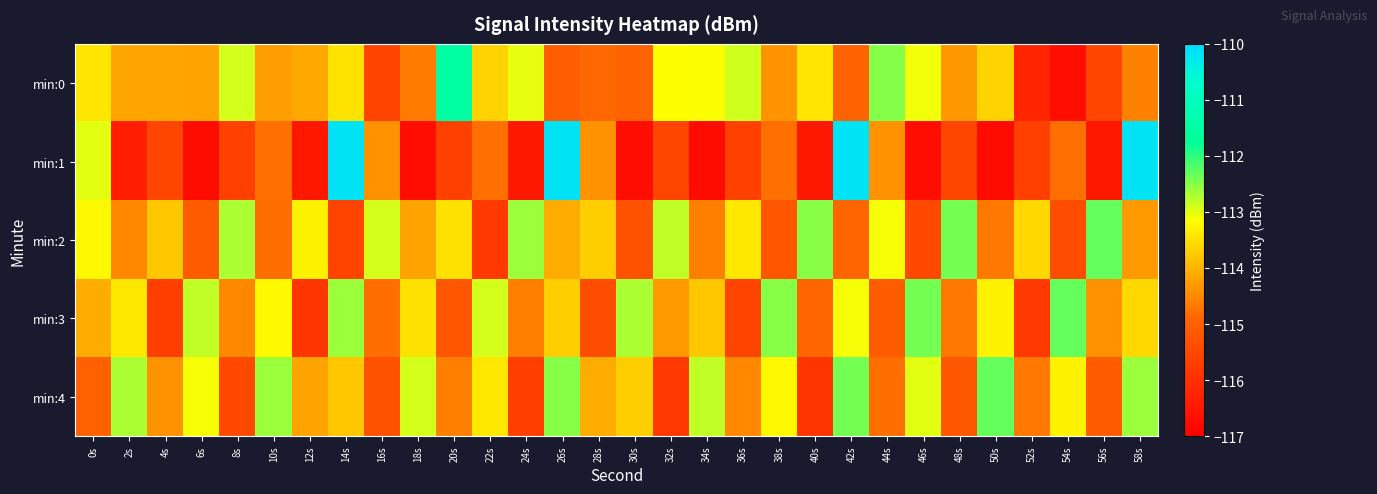

Reading right to left, list all the values displayed in this chart.

min:0: 58s=-114.6	56s=-115.6	54s=-116.7	52s=-116.2	50s=-113.7	48s=-114.3	46s=-113.1	44s=-112.5	42s=-115.0	40s=-113.4	38s=-114.4	36s=-112.9	34s=-113.1	32s=-113.2	30s=-115.0	28s=-114.9	26s=-115.0	24s=-113.0	22s=-113.7	20s=-111.6	18s=-114.6	16s=-115.6	14s=-113.4	12s=-114.1	10s=-114.3	8s=-112.9	6s=-114.2	4s=-114.2	2s=-114.2	0s=-113.4
min:1: 58s=-110.1	56s=-116.5	54s=-114.8	52s=-115.7	50s=-116.7	48s=-115.5	46s=-116.7	44s=-114.4	42s=-110.1	40s=-116.5	38s=-114.8	36s=-115.7	34s=-116.7	32s=-115.5	30s=-116.7	28s=-114.4	26s=-110.1	24s=-116.5	22s=-114.8	20s=-115.7	18s=-116.7	16s=-114.4	14s=-110.1	12s=-116.5	10s=-114.8	8s=-115.7	6s=-116.7	4s=-115.5	2s=-116.4	0s=-113.0
min:2: 58s=-114.3	56s=-112.3	54s=-115.4	52s=-113.6	50s=-114.7	48s=-112.4	46s=-115.5	44s=-113.1	42s=-114.9	40s=-112.5	38s=-115.2	36s=-113.4	34s=-114.6	32s=-112.8	30s=-115.3	28s=-113.7	26s=-114.1	24s=-112.6	22s=-115.8	20s=-113.5	18s=-114.2	16s=-112.9	14s=-115.6	12s=-113.3	10s=-114.8	8s=-112.7	6s=-115.1	4s=-113.8	2s=-114.5	0s=-113.2
min:3: 58s=-113.6	56s=-114.4	54s=-112.3	52s=-115.8	50s=-113.3	48s=-114.7	46s=-112.4	44s=-115.1	42s=-113.1	40s=-114.9	38s=-112.5	36s=-115.6	34s=-113.8	32s=-114.3	30s=-112.7	28s=-115.4	26s=-113.7	24s=-114.6	22s=-112.9	20s=-115.2	18s=-113.5	16s=-114.8	14s=-112.6	12s=-115.9	10s=-113.2	8s=-114.5	6s=-112.8	4s=-115.7	2s=-113.4	0s=-114.1
min:4: 58s=-112.6	56s=-115.1	54s=-113.3	52s=-114.7	50s=-112.3	48s=-115.2	46s=-113.0	44s=-114.8	42s=-112.4	40s=-115.9	38s=-113.2	36s=-114.5	34s=-112.8	32s=-115.8	30s=-113.7	28s=-114.1	26s=-112.5	24s=-115.7	22s=-113.4	20s=-114.6	18s=-112.9	16s=-115.3	14s=-113.8	12s=-114.2	10s=-112.6	8s=-115.5	6s=-113.1	4s=-114.4	2s=-112.7	0s=-115.0